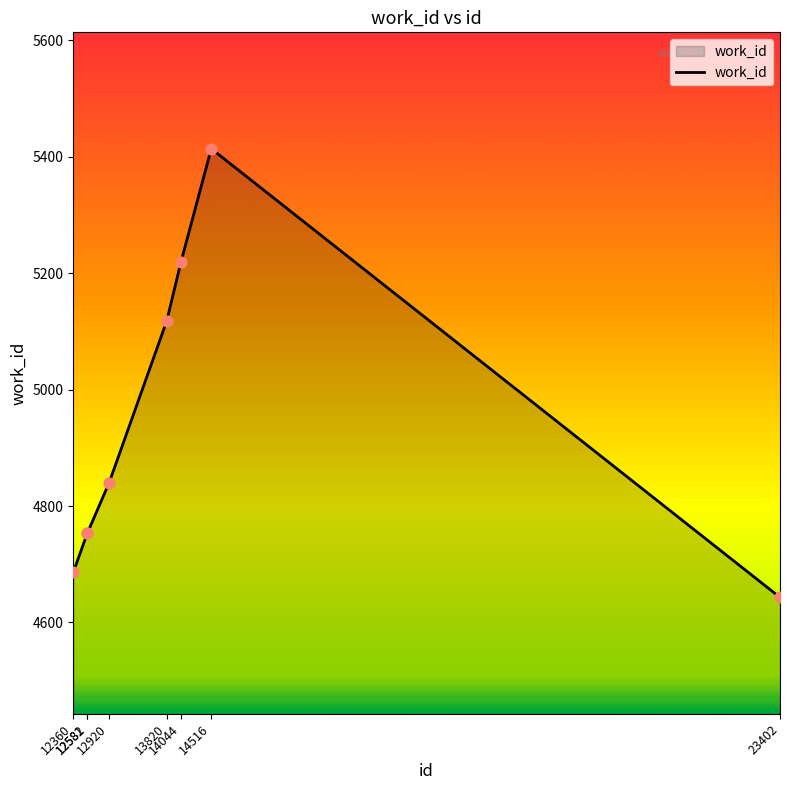

What is the change in value from 12582 to 12920?

+86